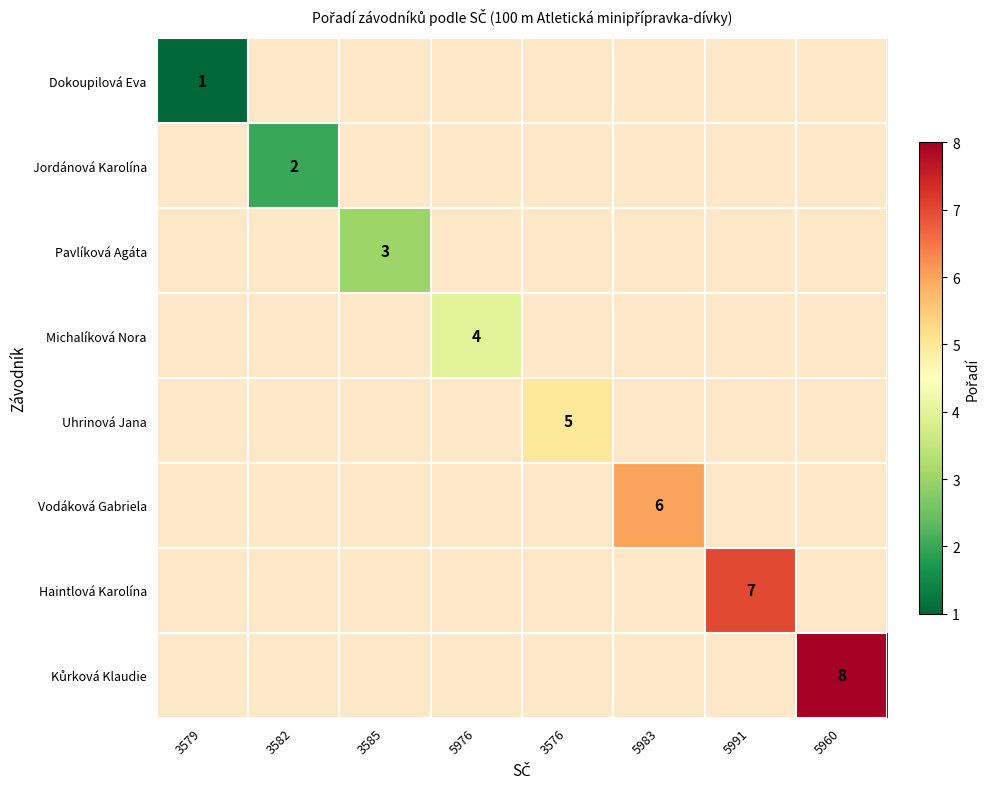

The value of Pavlíková Agáta at 3585 is 5. True or false?

False